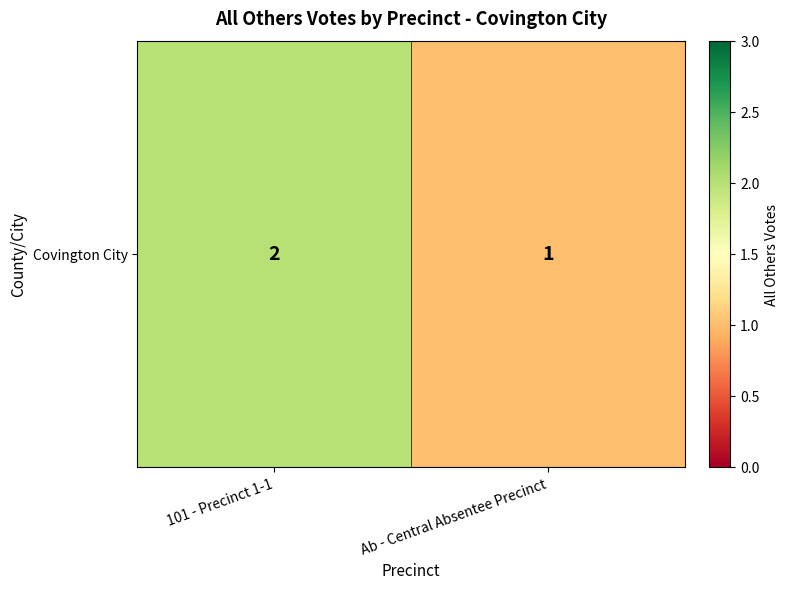

List the labels in order of value, largest first.

101 - Precinct 1-1, Ab - Central Absentee Precinct